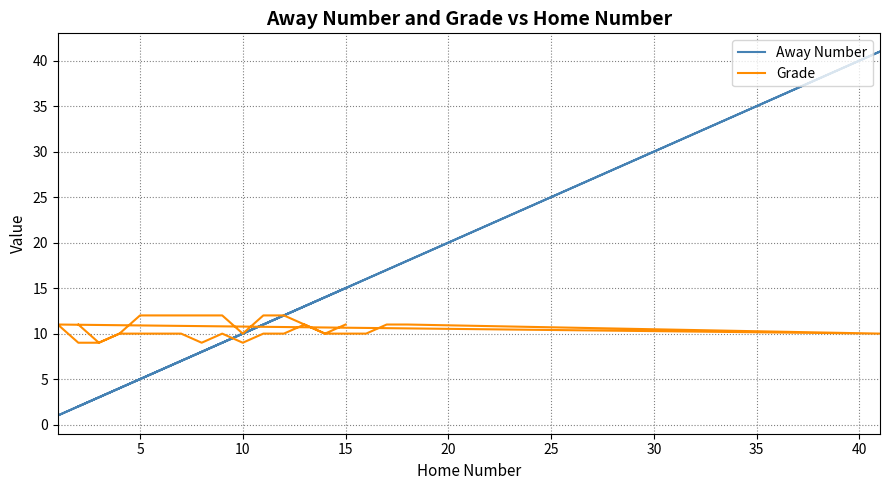

List the series in order of their peak value, highest first.

Away Number, Grade